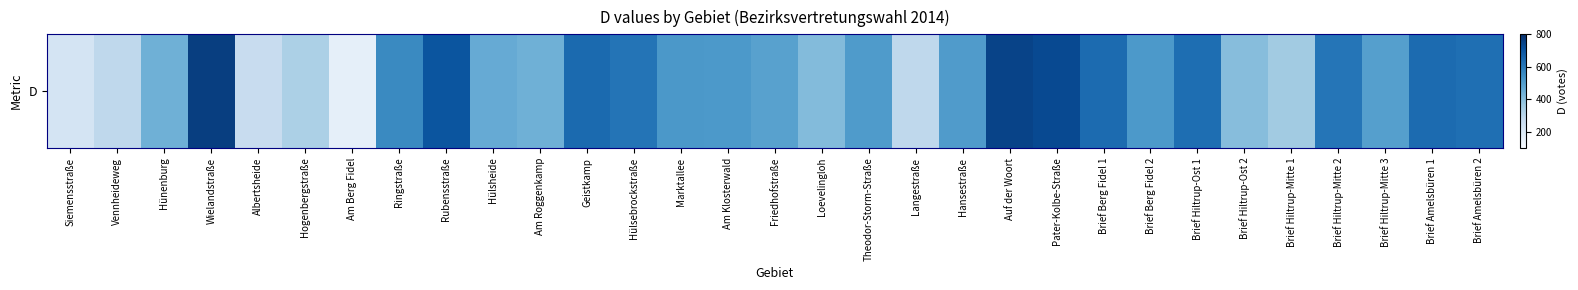

What is the difference between the maximum and minimum values?

598